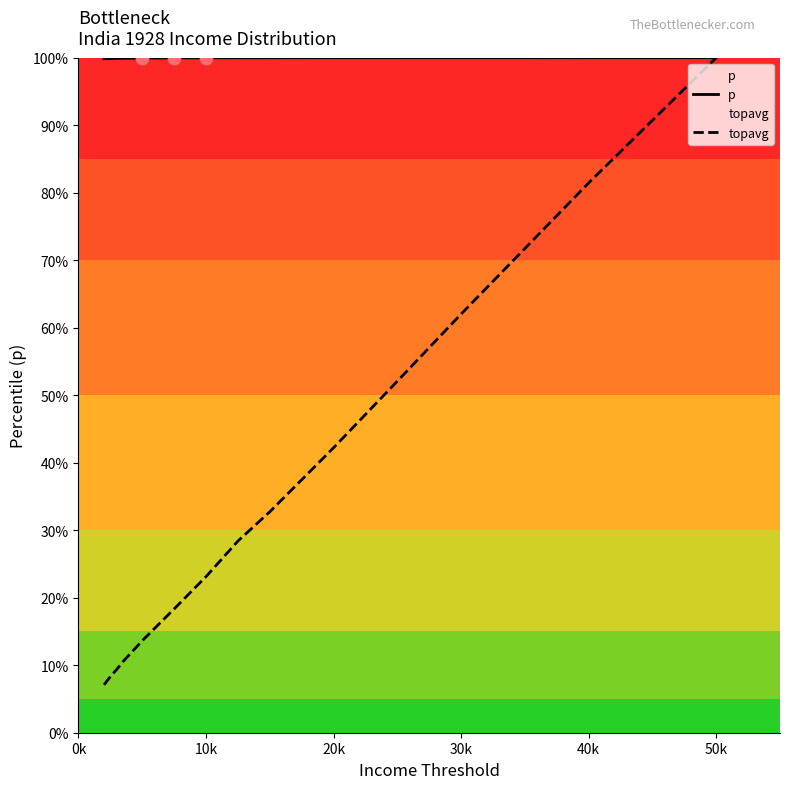

Which series reaches the maximum Y coordinate?

topavg